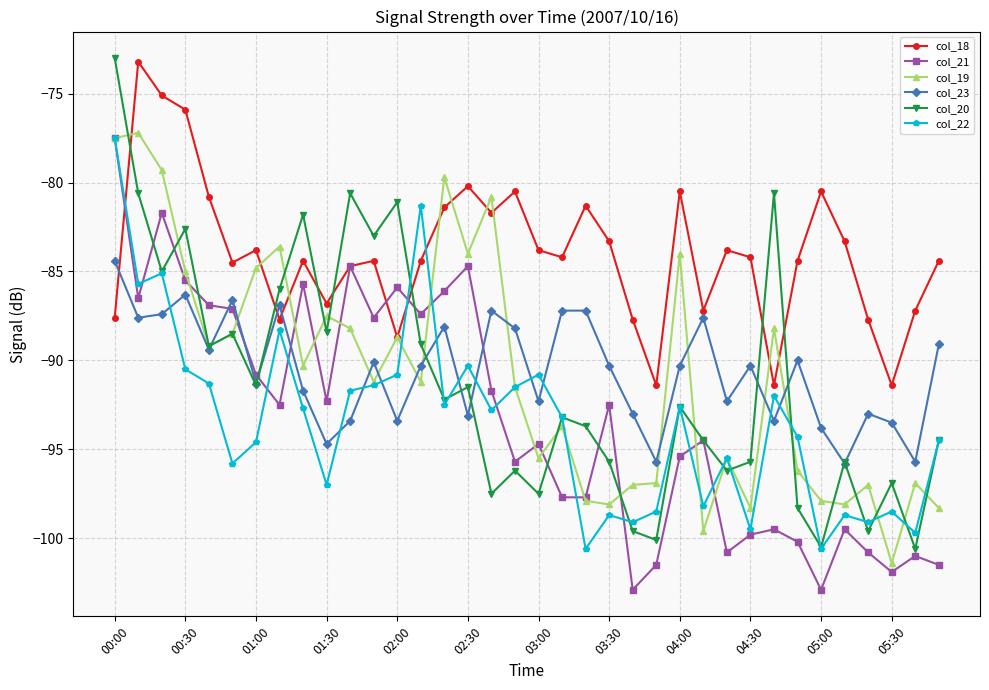

Does the chart display data point markers on the line(s)?

Yes